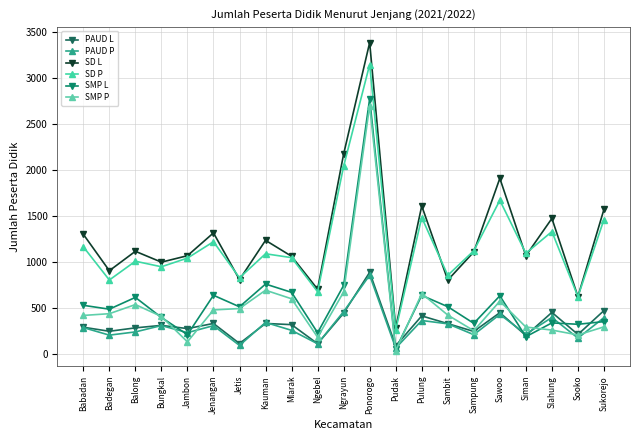

True or false: SD P and SD L intersect in this chart.

True